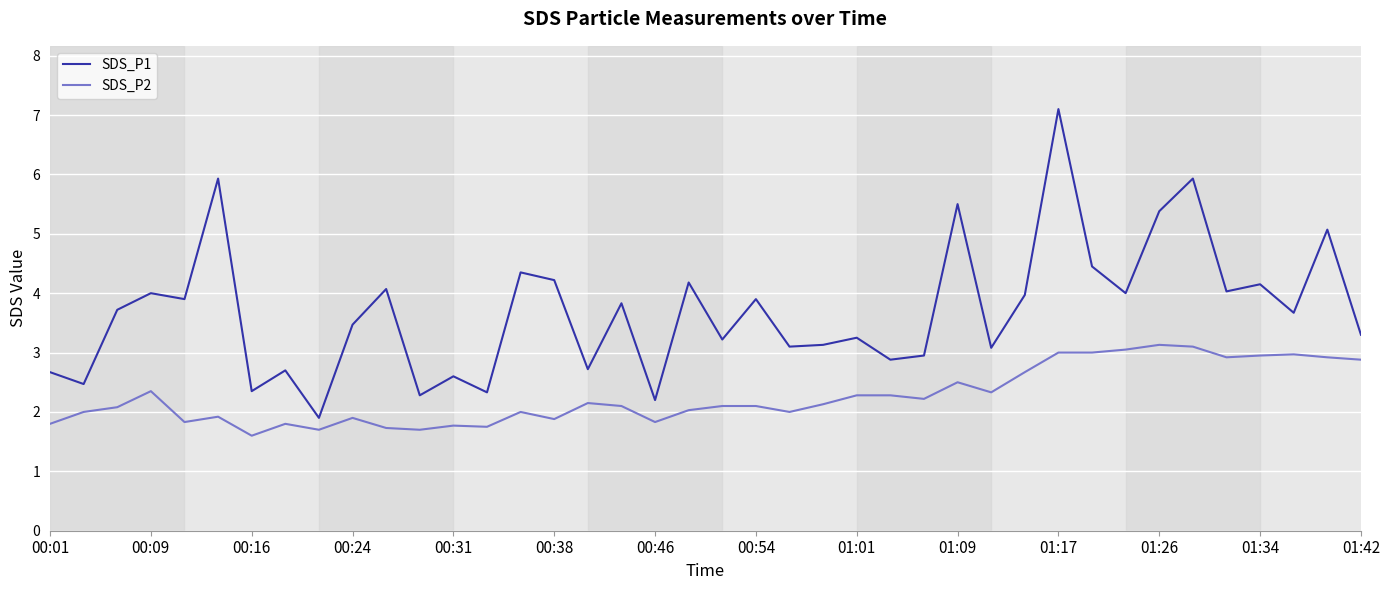

What is the difference between the second highest and minimum values in the SDS_P1 series?

4.0